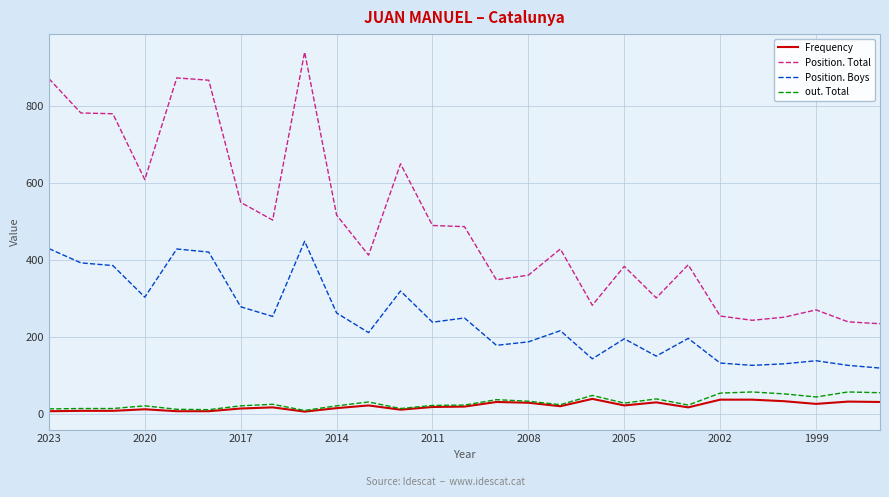

True or false: Position. Total and out. Total cross at least once.

False